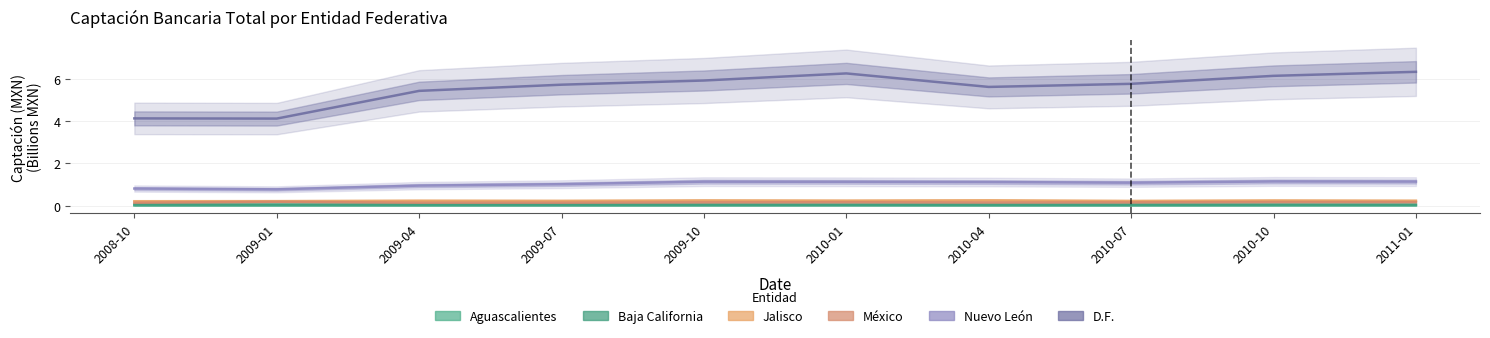

What are all the series names shown in the legend?

Aguascalientes, Baja California, Jalisco, México, Nuevo León, D.F.